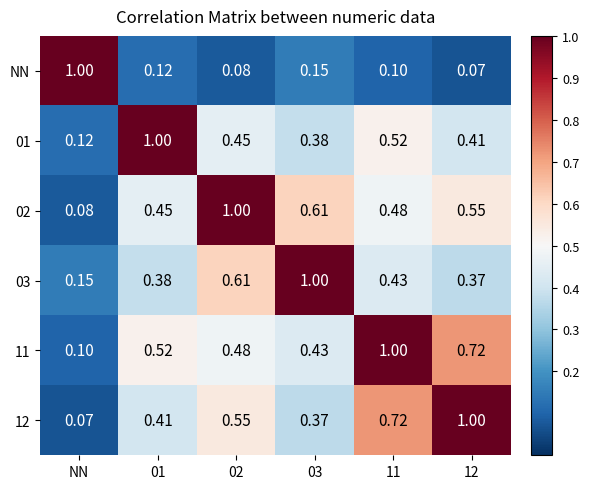

Is the value of 03 at 11 greater than the value of 01 at 12?

Yes